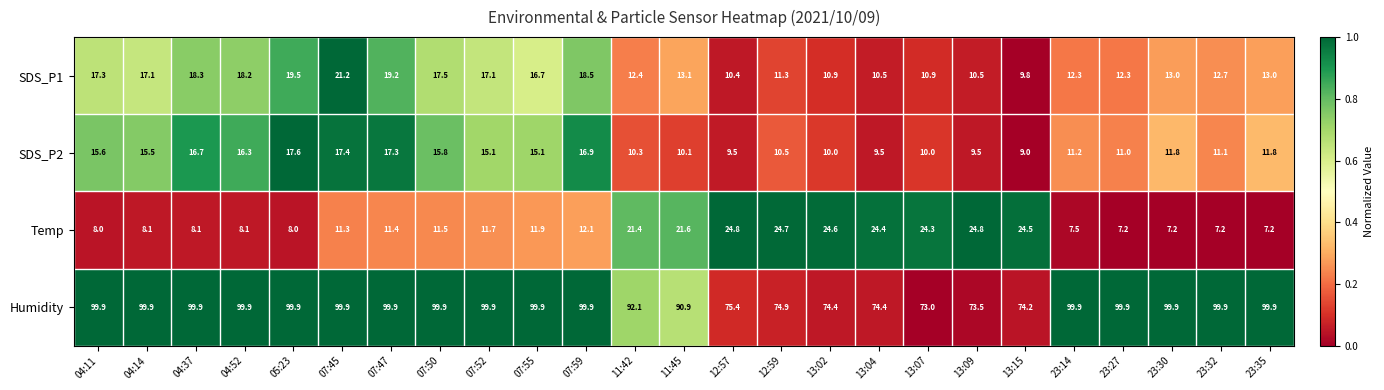

Which series has the widest spread of values?

Humidity